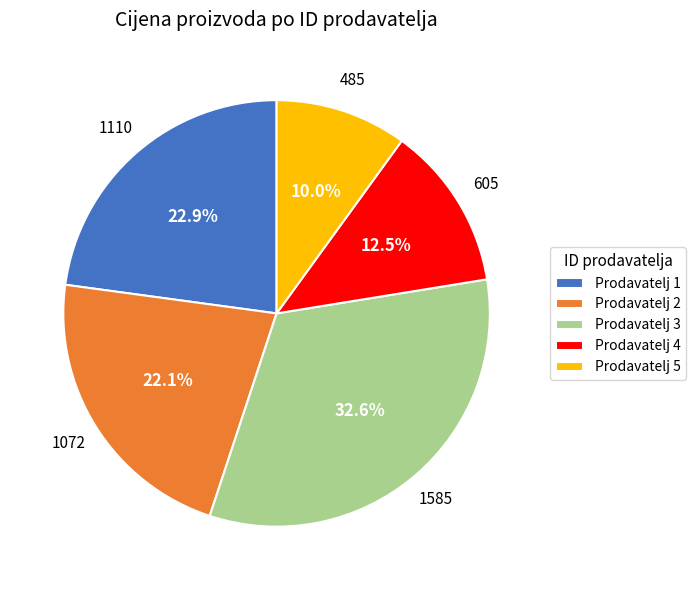

What portion of the pie excludes Prodavatelj 5?

90.0%